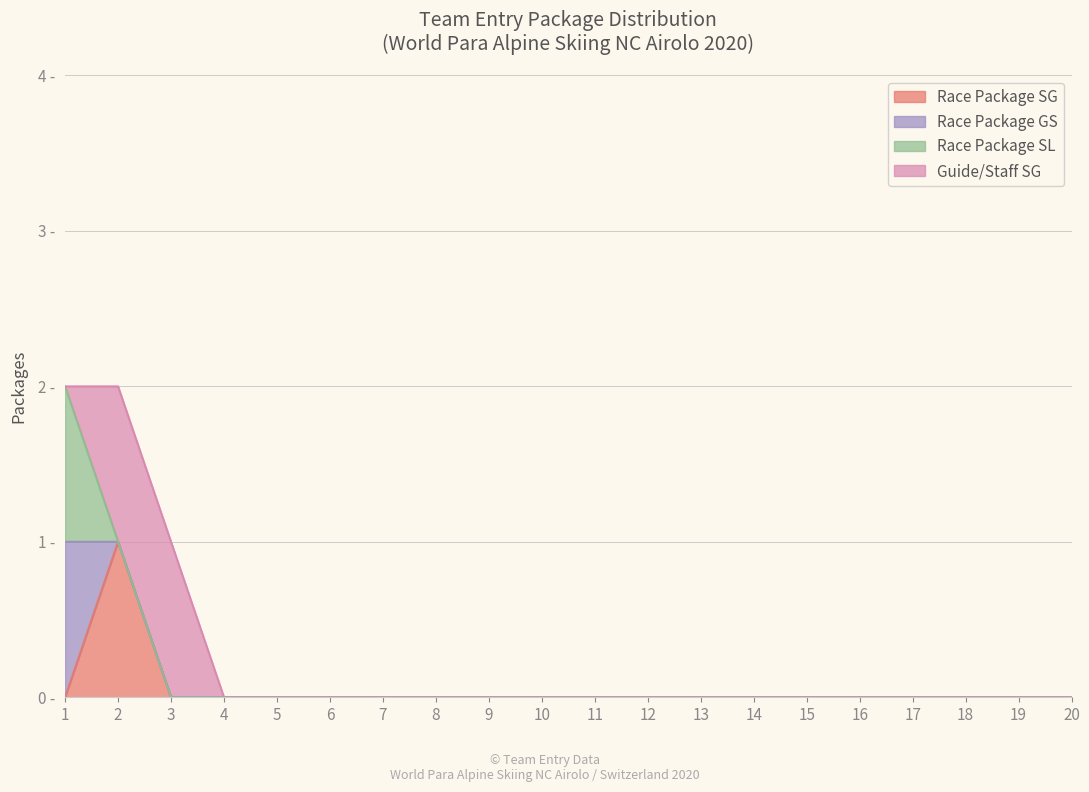

Which series has the largest total across all categories?

Guide/Staff SG